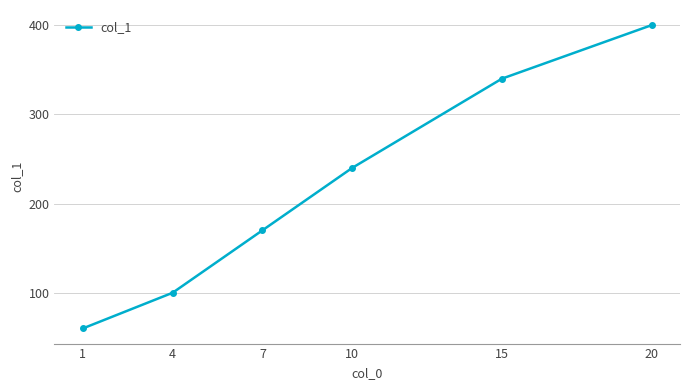

Does the chart have visible grid lines?

Yes